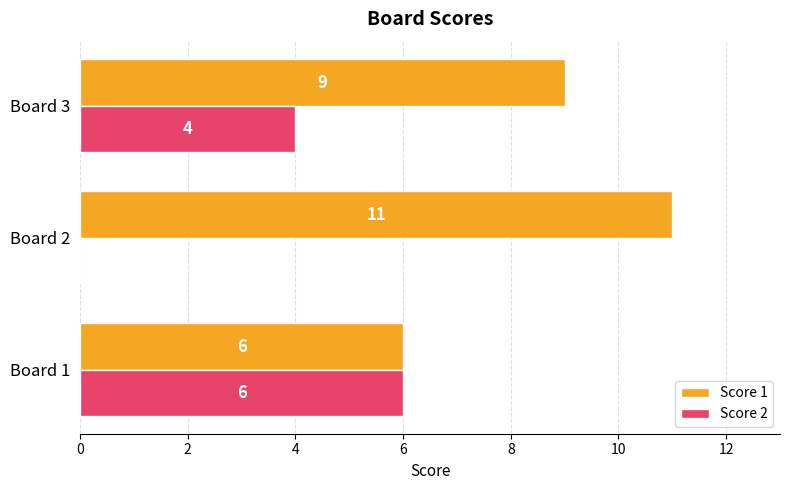

At which category is the sum across all series the highest?

Board 3